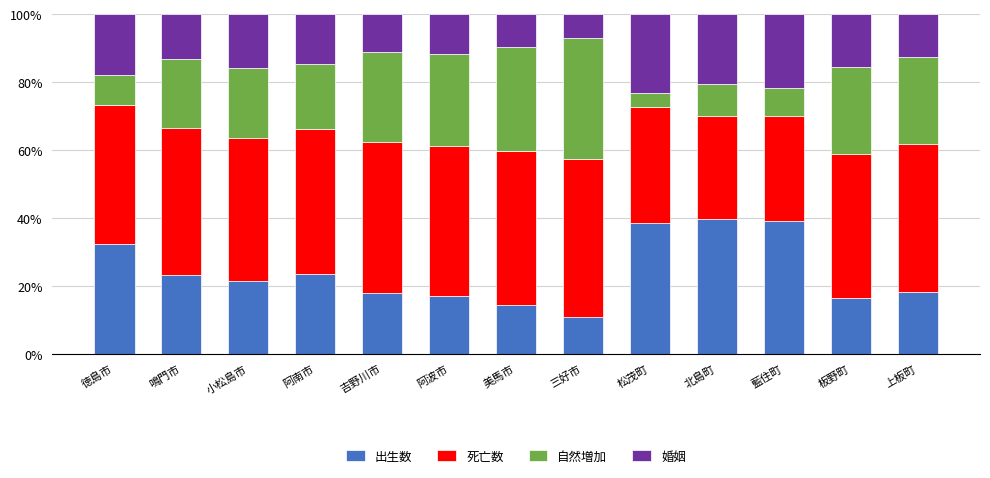

What is the total value across all series at 美馬市?

100.0